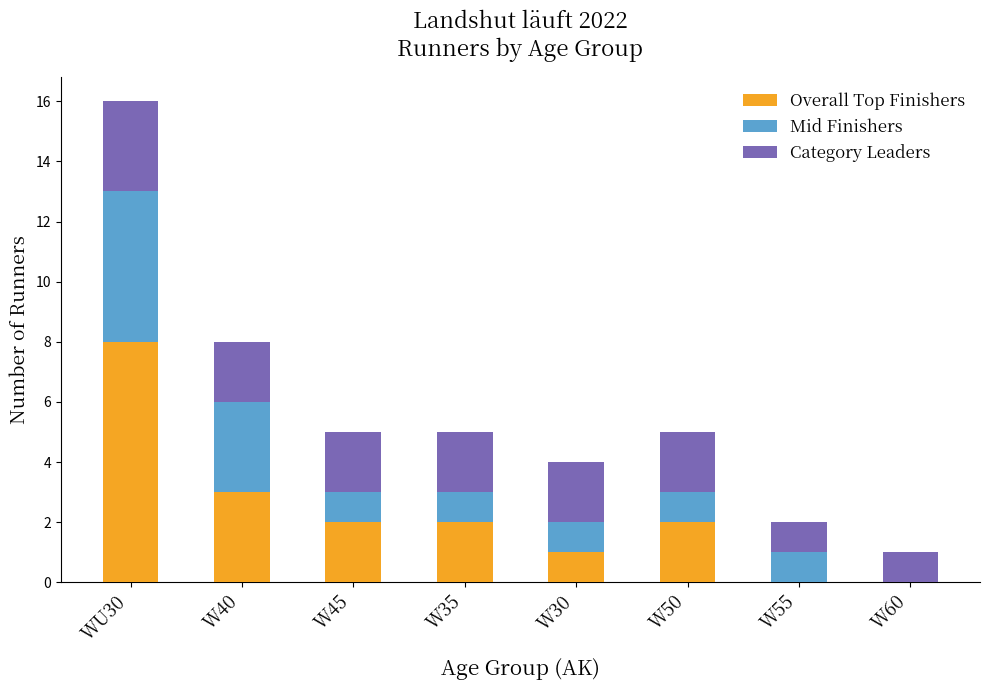

Reading right to left, what are the values for Overall Top Finishers?

W60=0	W55=0	W50=2	W30=1	W35=2	W45=2	W40=3	WU30=8